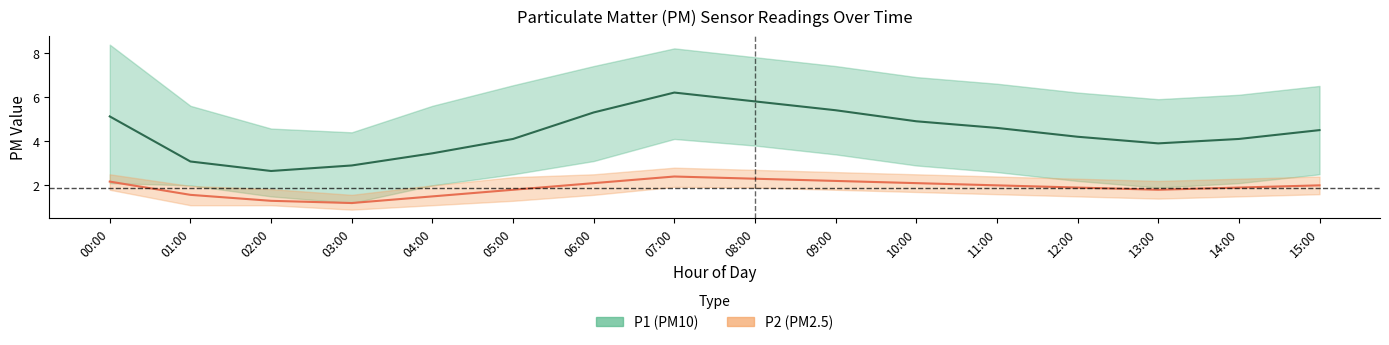

What is the label of the 14th point from the right?

02:00